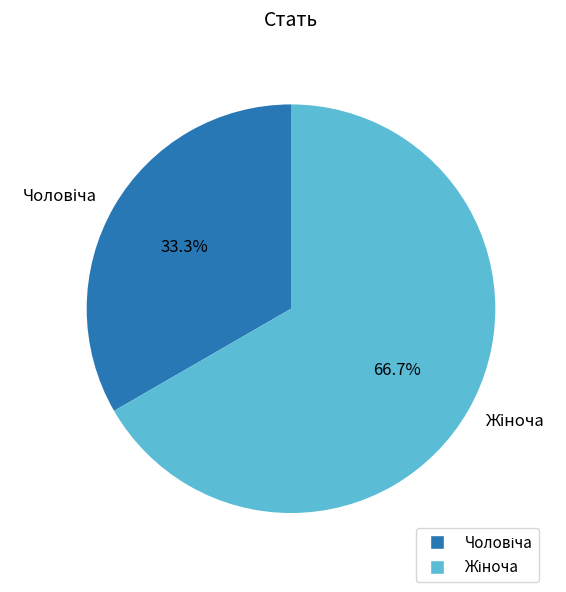

Is there a majority slice in this chart?

Yes